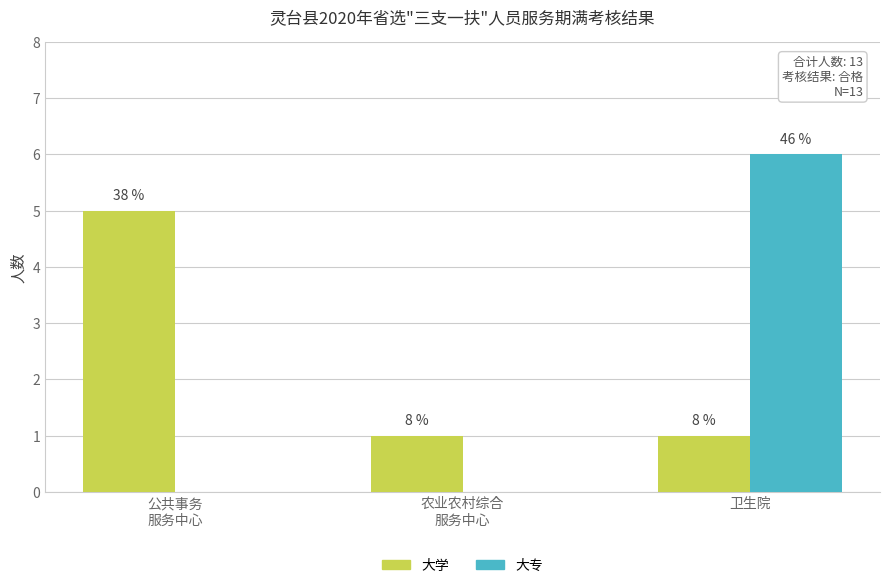

What is the label of the 1st bar from the left?

公共事务
服务中心